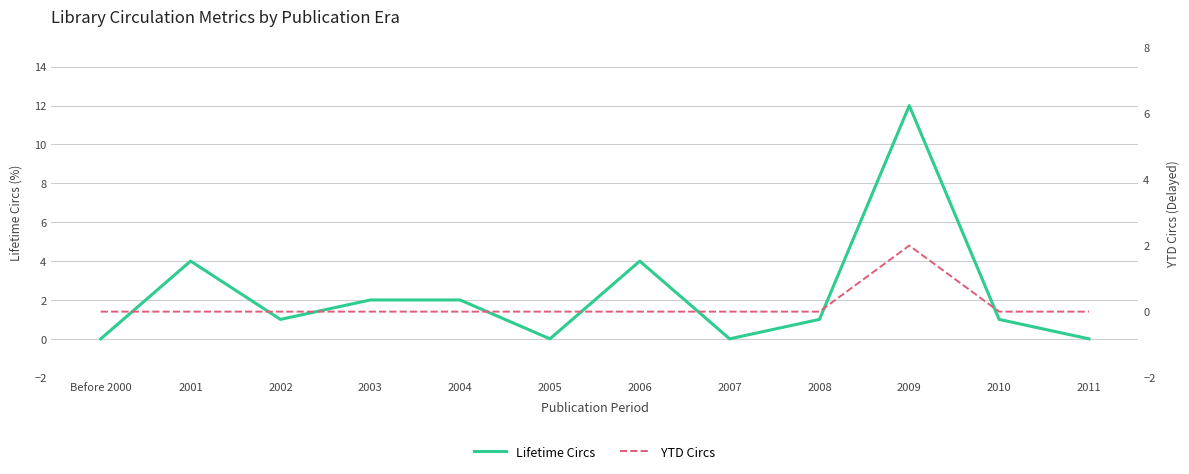

What is the label of the 10th point from the left?

2009